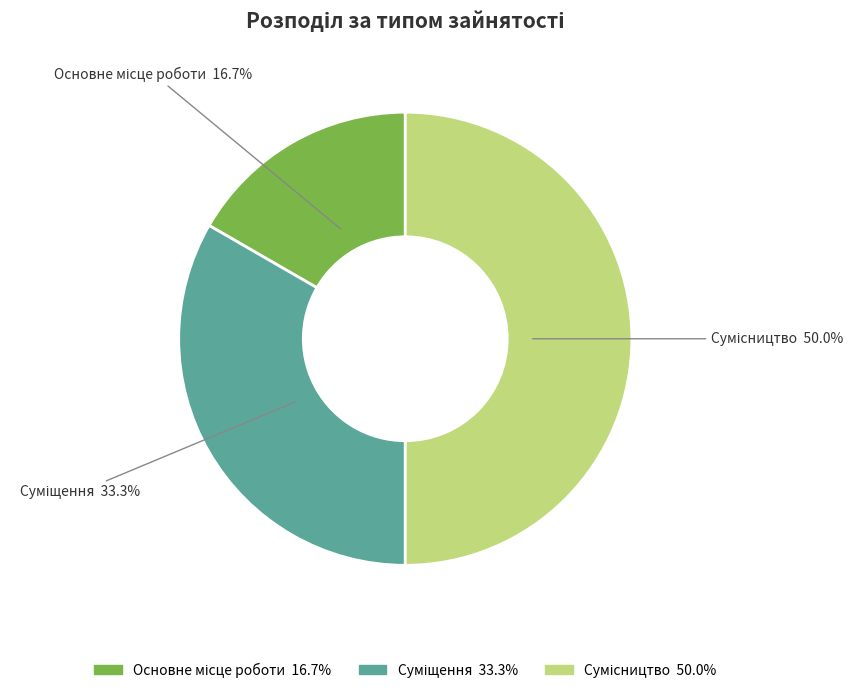

Is it true that Сумісництво is 50% of the pie?

True